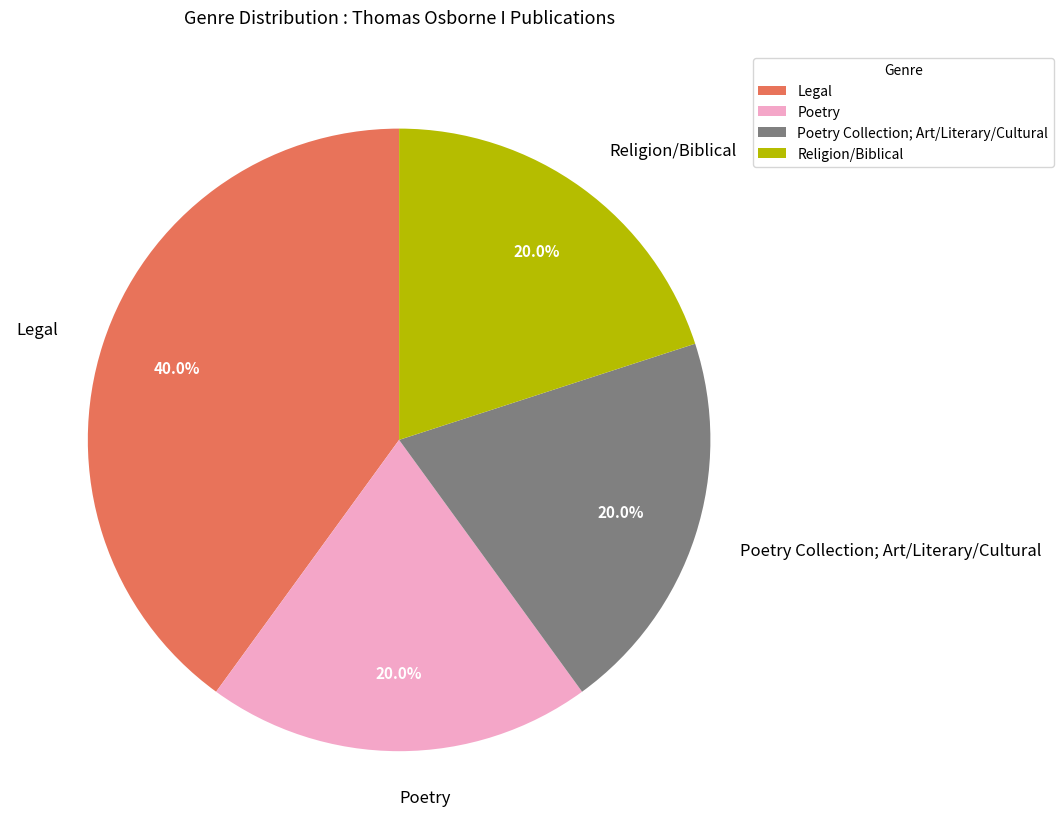

What is the largest slice in the pie chart?

Legal